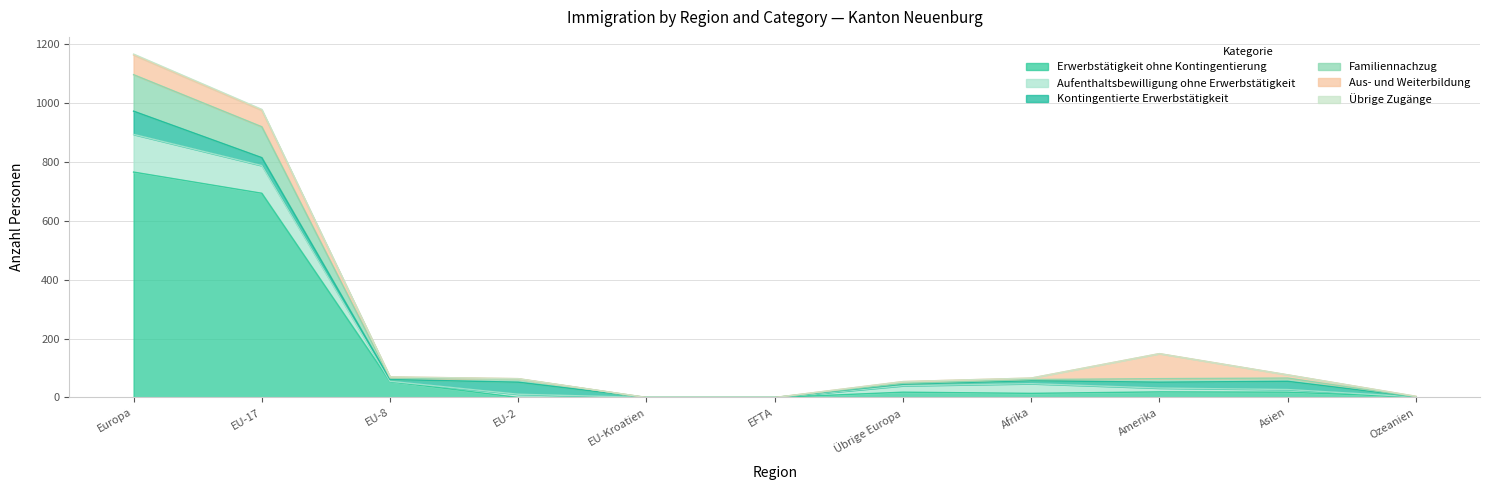

What is the difference between the highest and lowest values at EU-8?

16